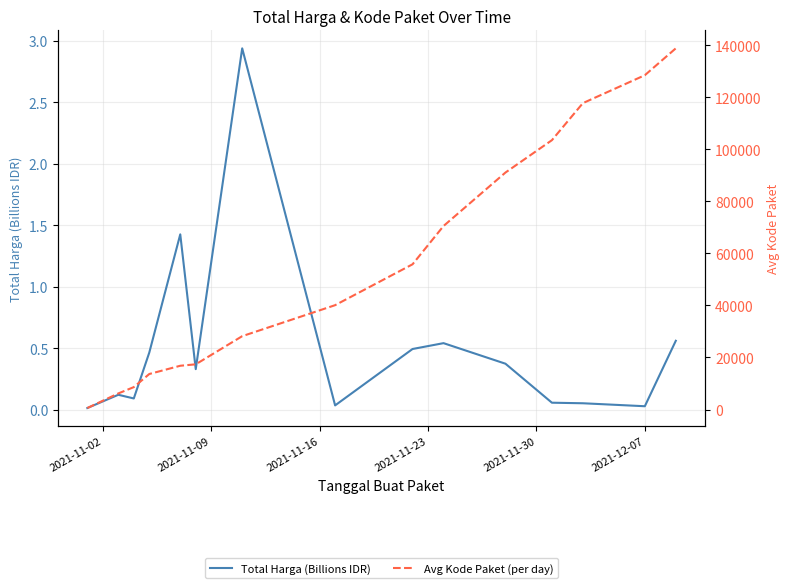

Is it true that Total Harga (Billions IDR) equals 0.3 at 9?

False